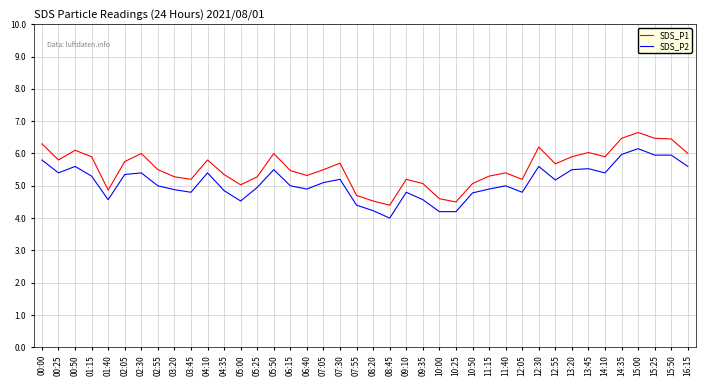

Does the chart display data point markers on the line(s)?

No